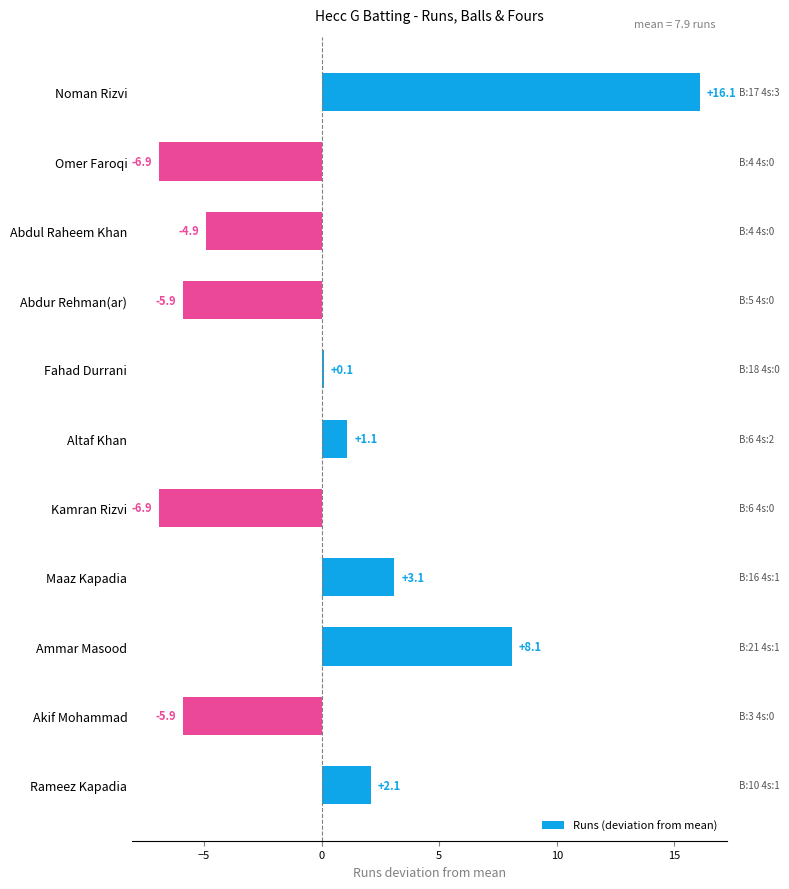

Between Noman Rizvi and Abdul Raheem Khan, which is larger?

Noman Rizvi